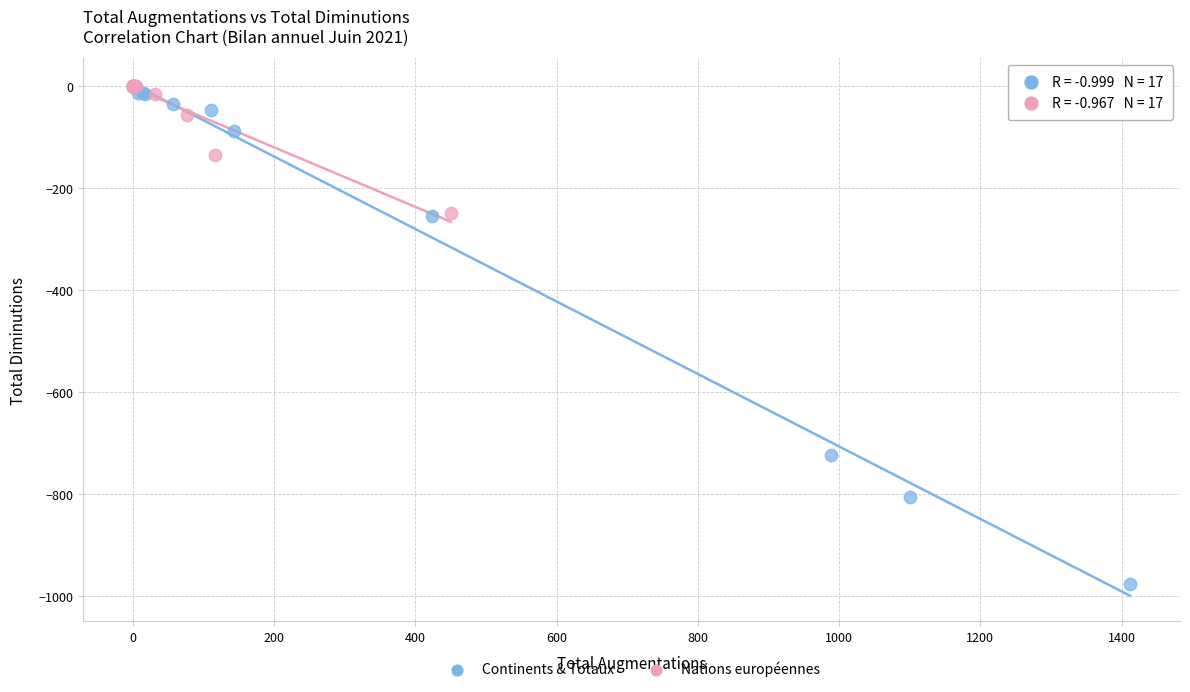

Which series reaches the minimum Y coordinate?

Continents & Totaux